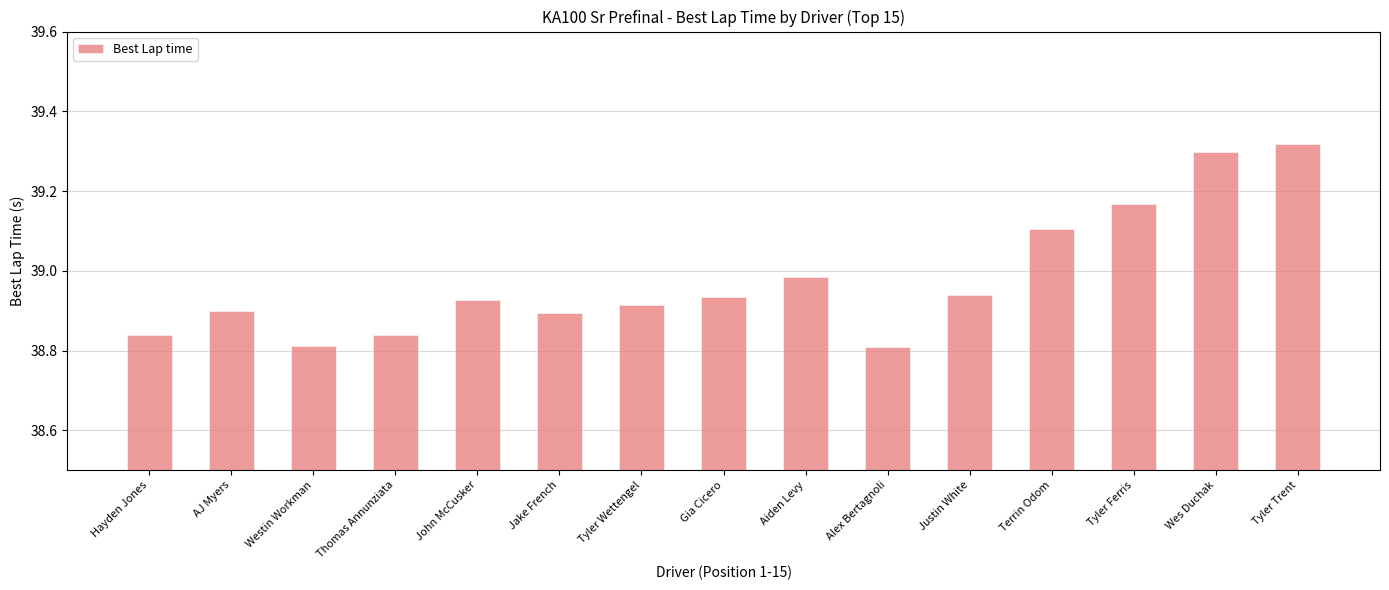

The chart shows a value of 38.9 at Tyler Wettengel. True or false?

True